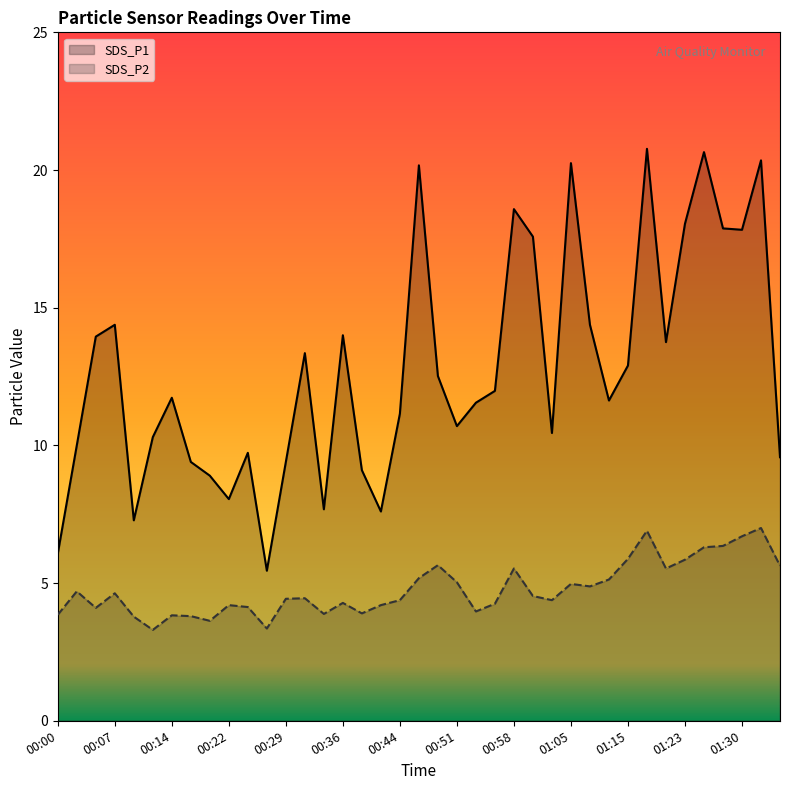

What is the value of the SDS_P1 point at the 10th from the left?

8.1